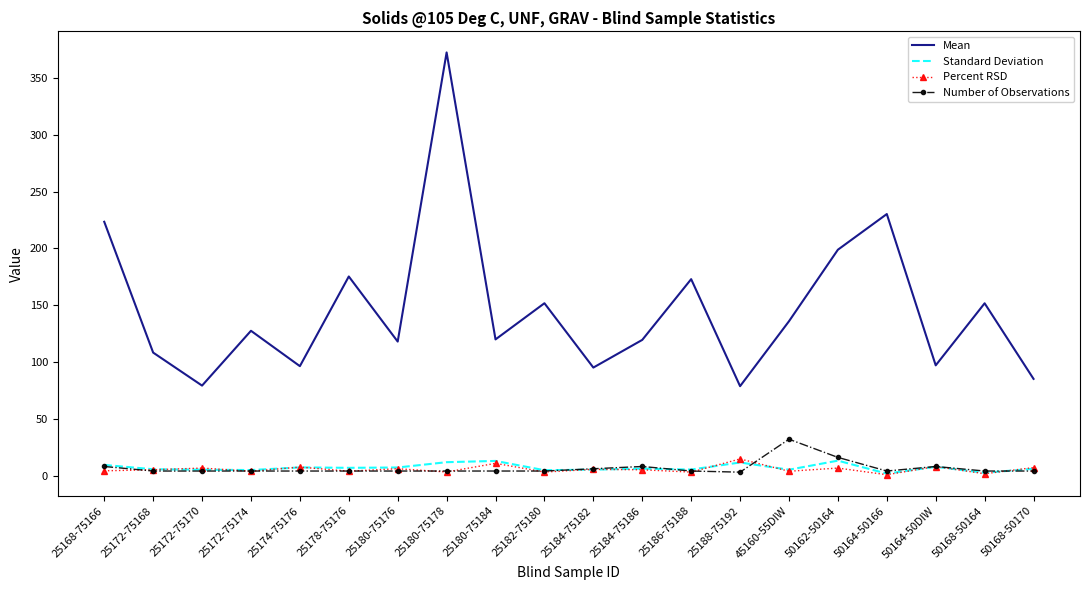

Is it true that Number of Observations equals 4.0 at 50168-50164?

True